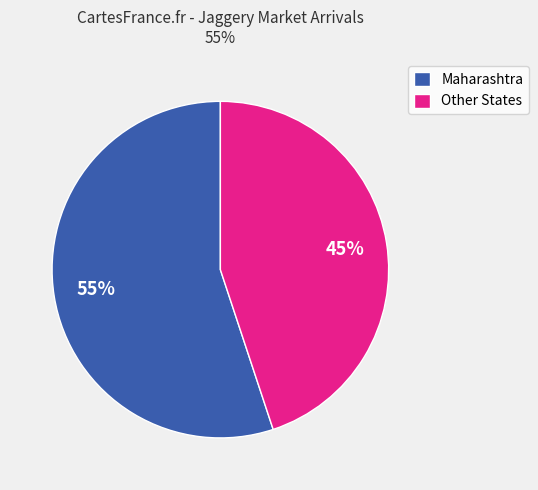

The Maharashtra slice represents 66% of the pie. True or false?

False